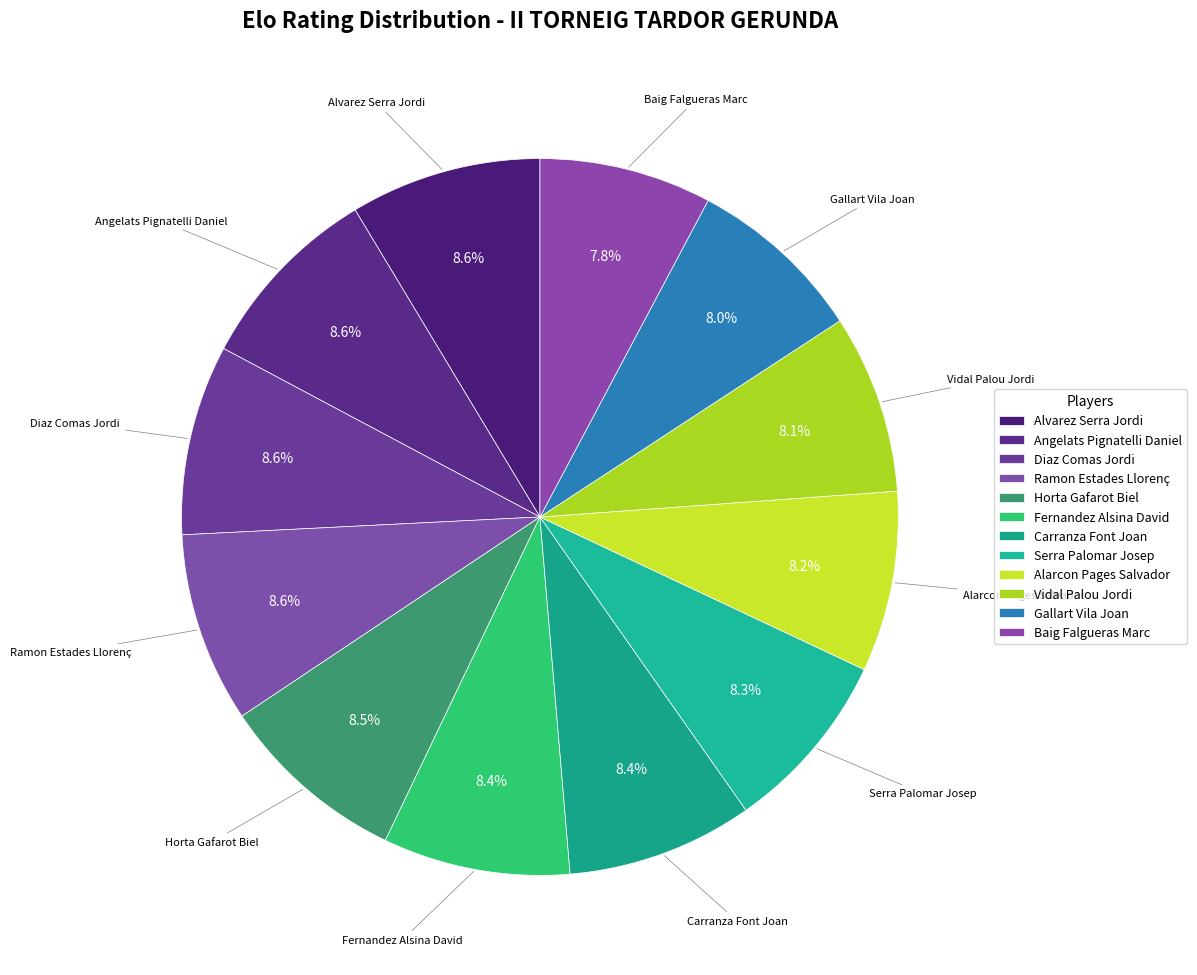

Which category has the smallest portion of the pie?

Baig Falgueras Marc